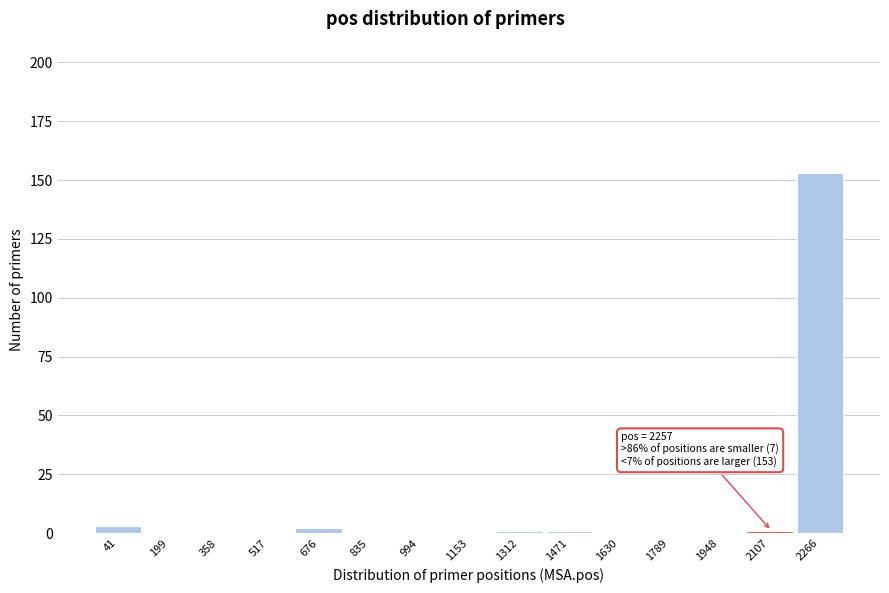

Reading left to right, what are all the values shown in this chart?

41=3	199=0	358=0	517=0	676=2	835=0	994=0	1153=0	1312=1	1471=1	1630=0	1789=0	1948=0	2107=1	2266=153